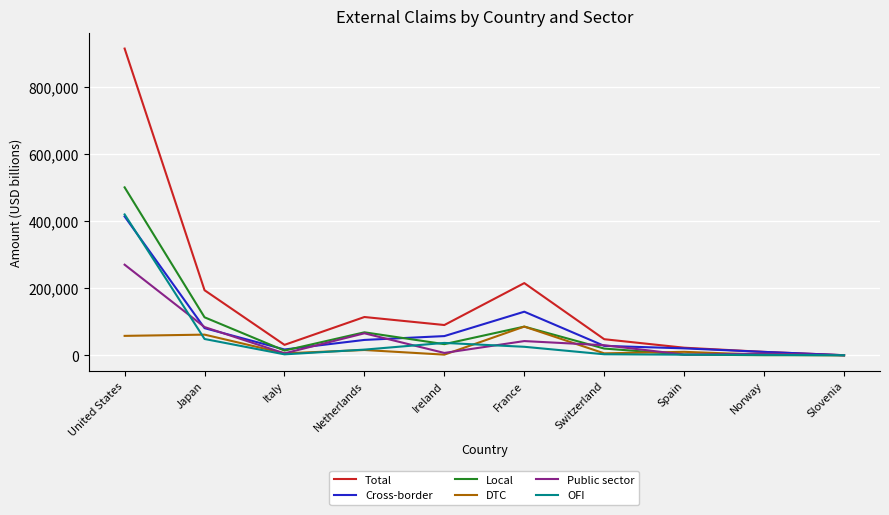

What value does the Cross-border series have at Japan?

80795